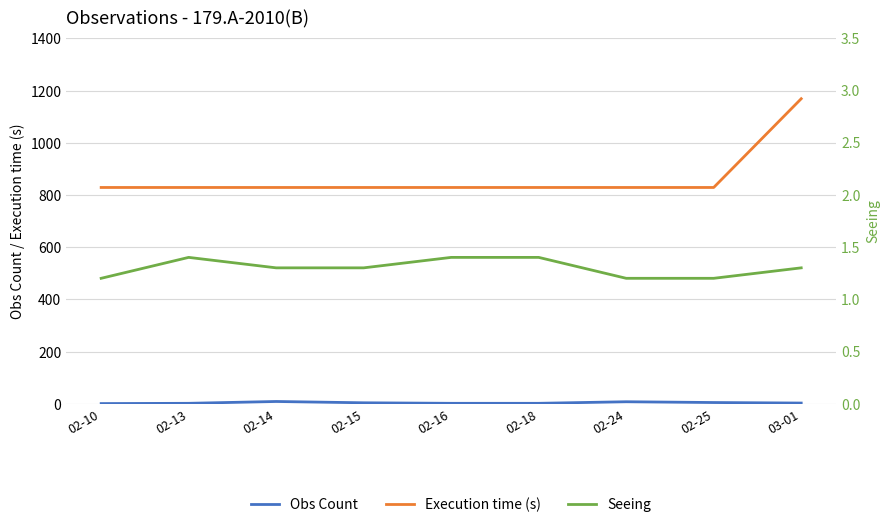

Read the Seeing value at 02-14.

1.3